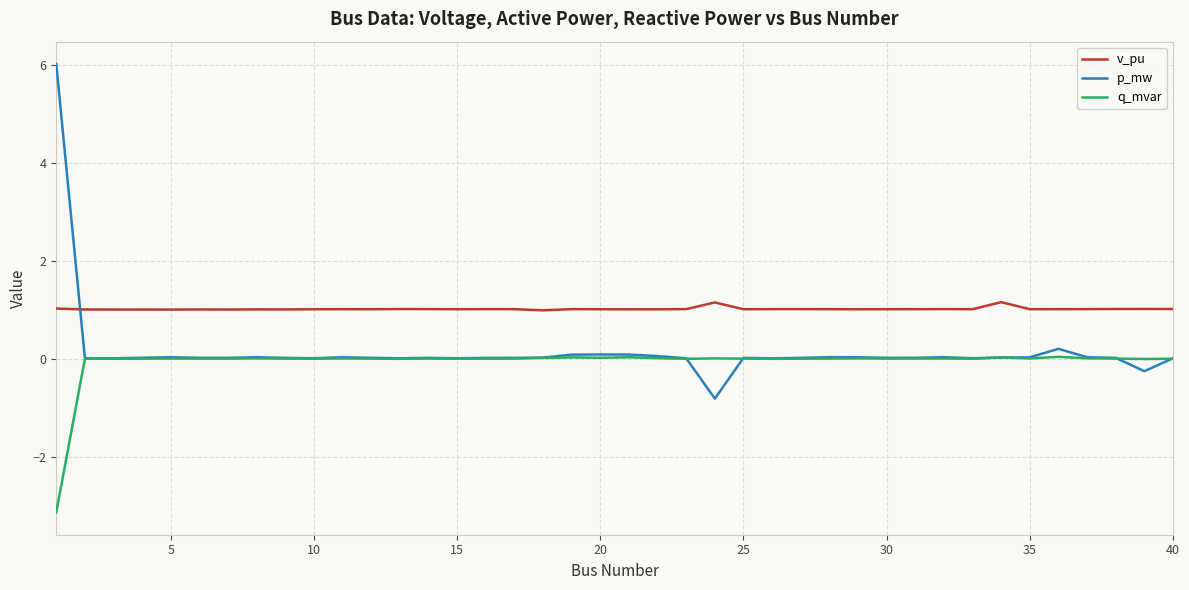

Which series has the largest total across all categories?

v_pu